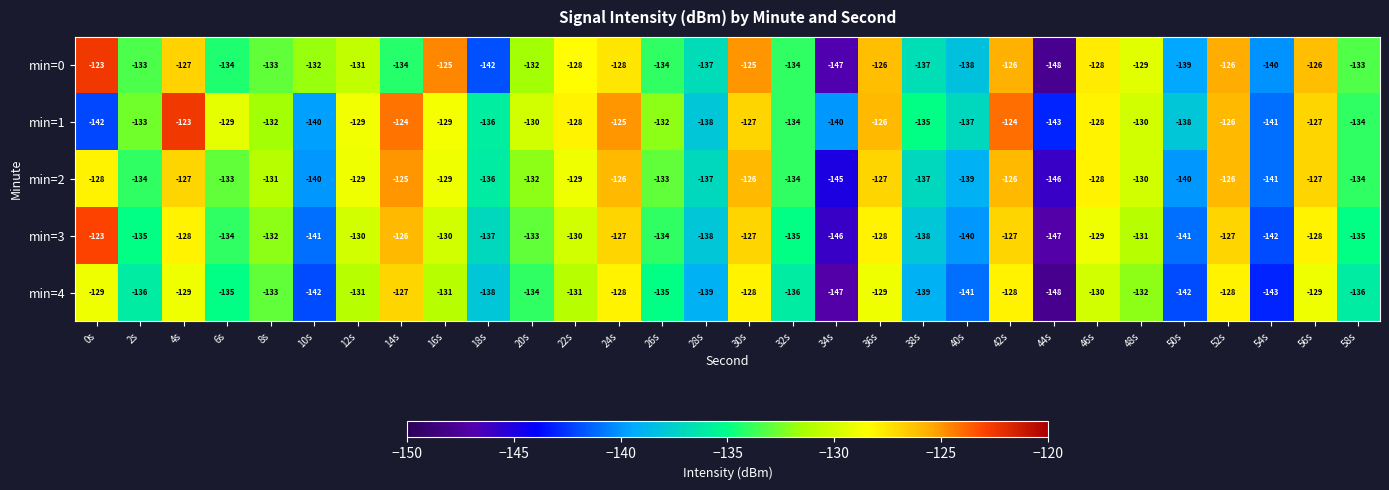

Which series has the widest spread of values?

min=0